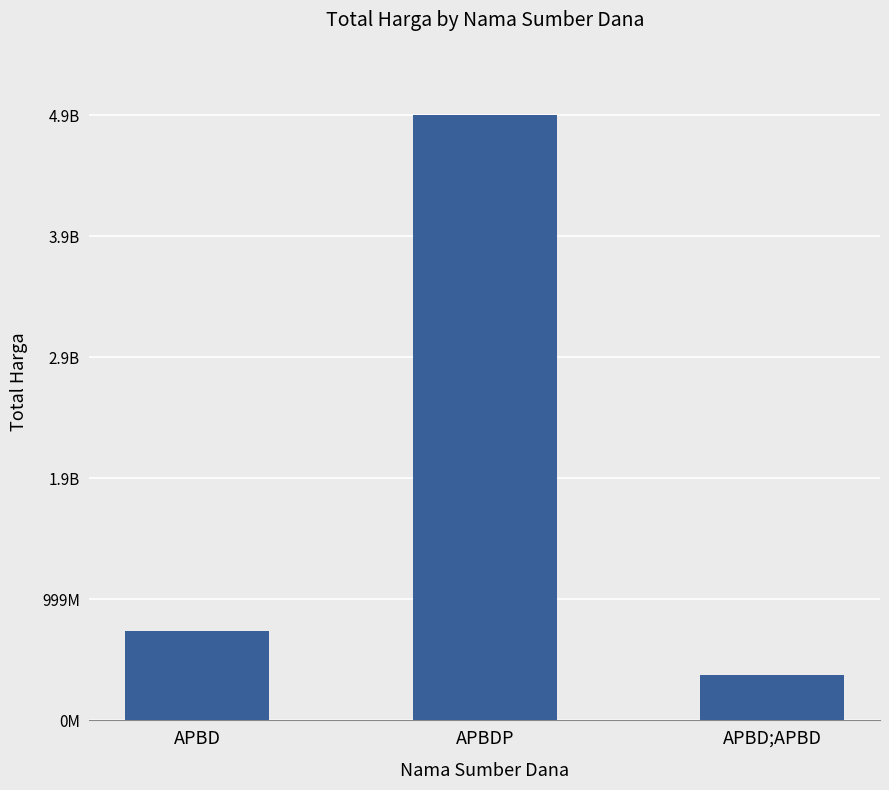

Where does the data first go above 734706345?

APBDP